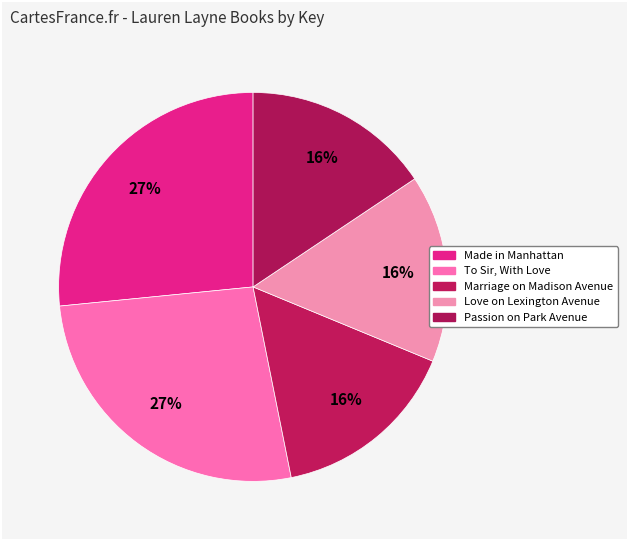

The Marriage on Madison Avenue slice represents 16% of the pie. True or false?

True